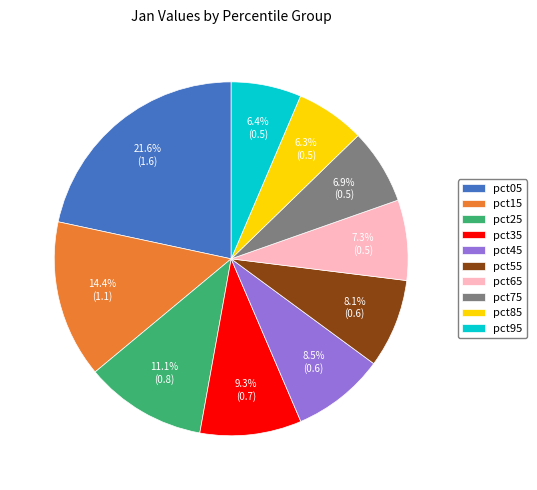

To the nearest percent, what is the average slice percentage?

10%